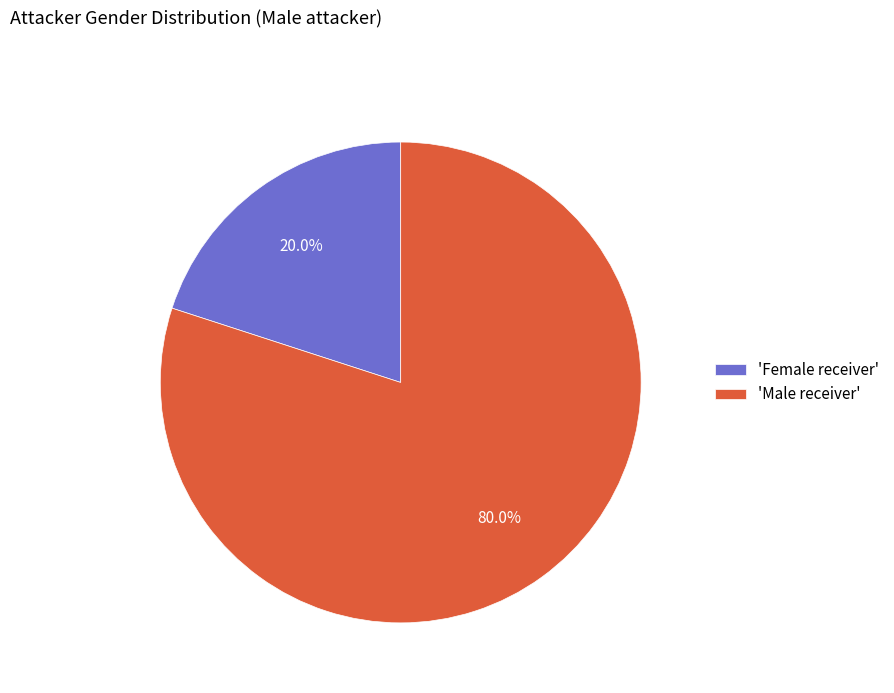

Approximately how many times larger is the value at 'Male receiver' compared to 'Female receiver'?

4.0